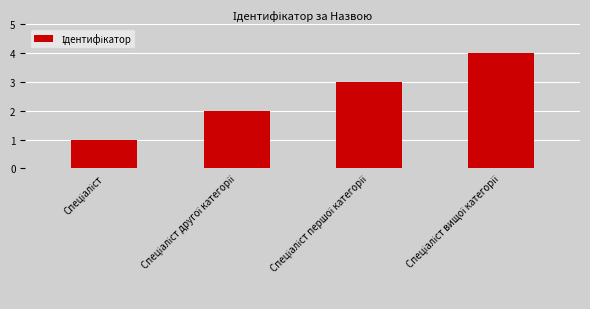

What is the greatest value displayed?

4